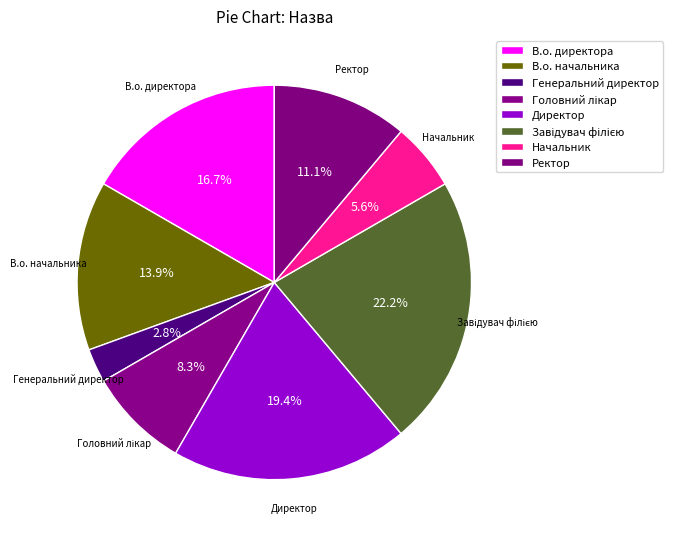

Count the number of slices in the pie.

8